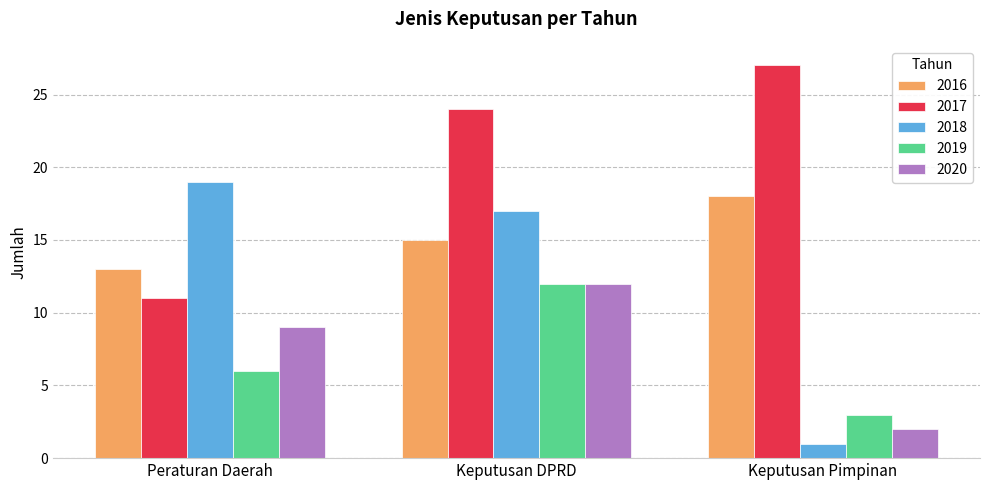

What is the average value of the 2016 series?

15